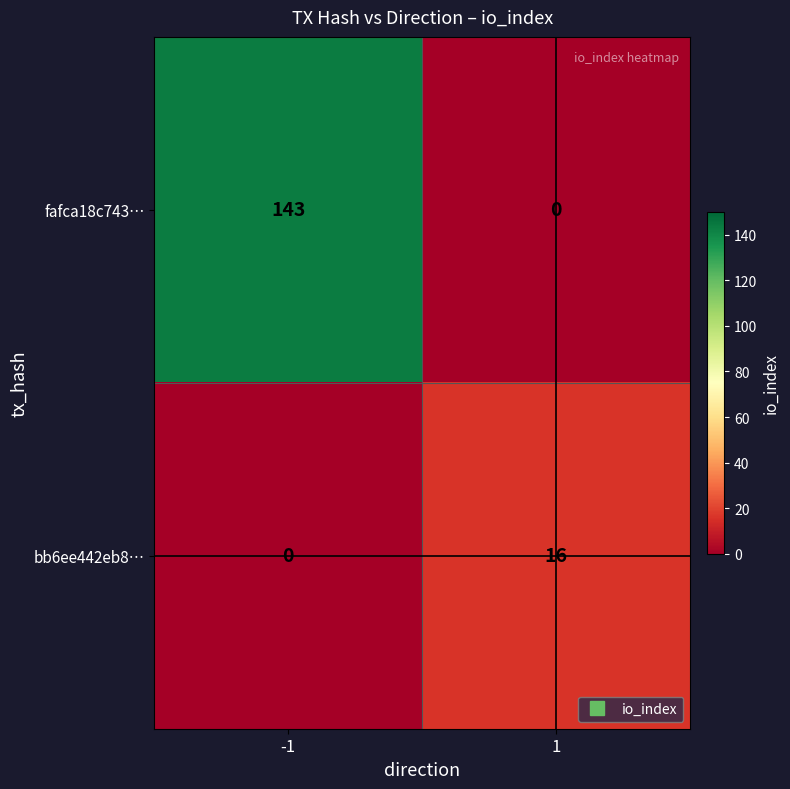

At -1, list the series in order from smallest to largest.

bb6ee442eb8…, fafca18c743…